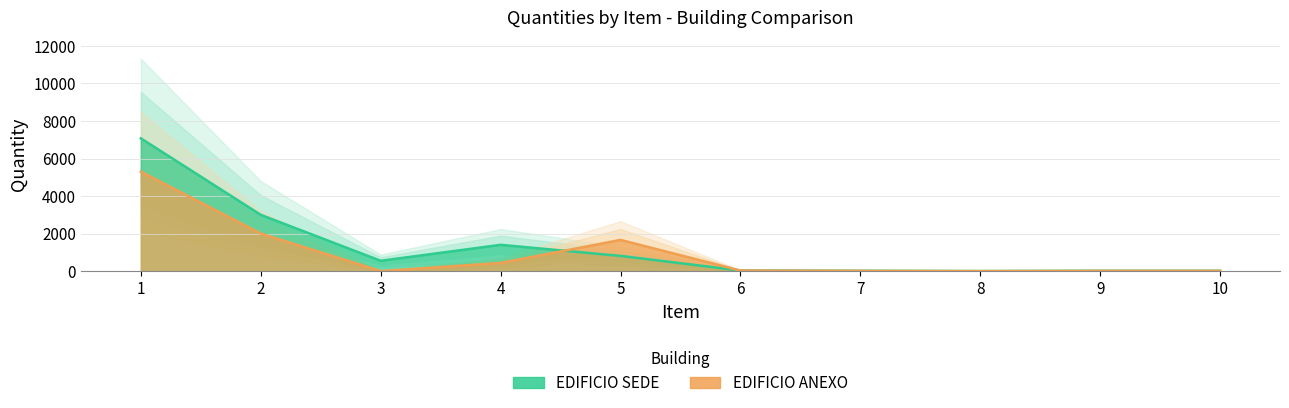

At how many categories does at least one series exceed 6939?

1